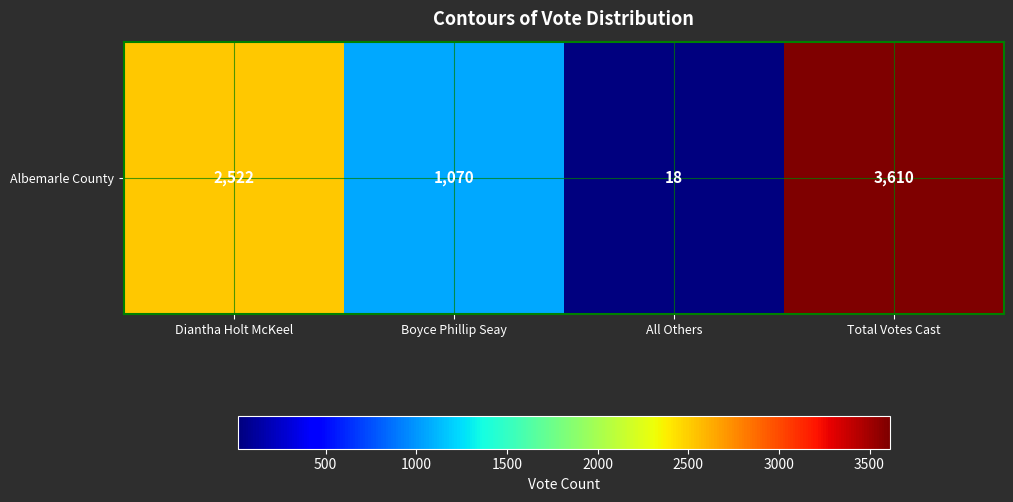

At which category does the chart reach its peak across all series?

Total Votes Cast